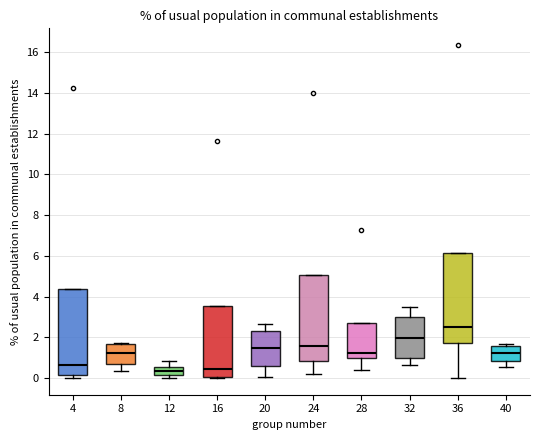

Where does the lower whisker of the box at x = 8 end on the y-axis? The values are not printed on the chart, so give them approximately, as read against the axis.

0.4